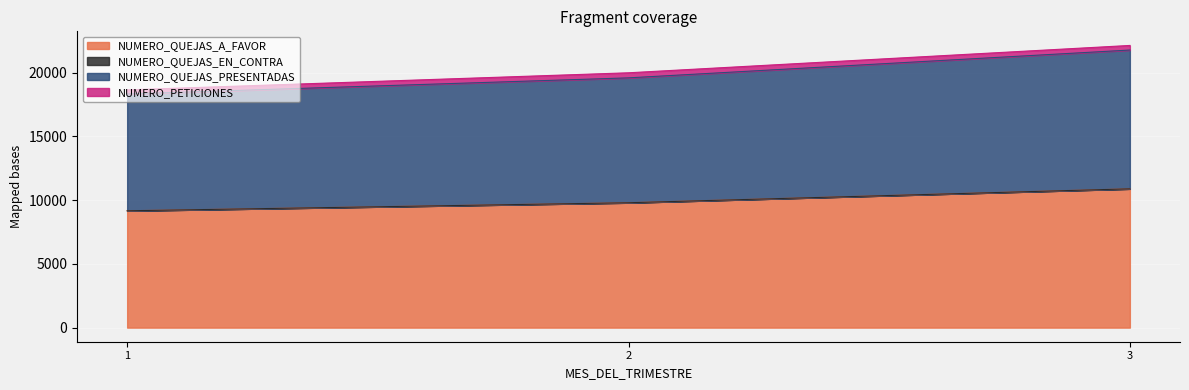

The value of NUMERO_QUEJAS_PRESENTADAS at 3 is 2202. True or false?

False